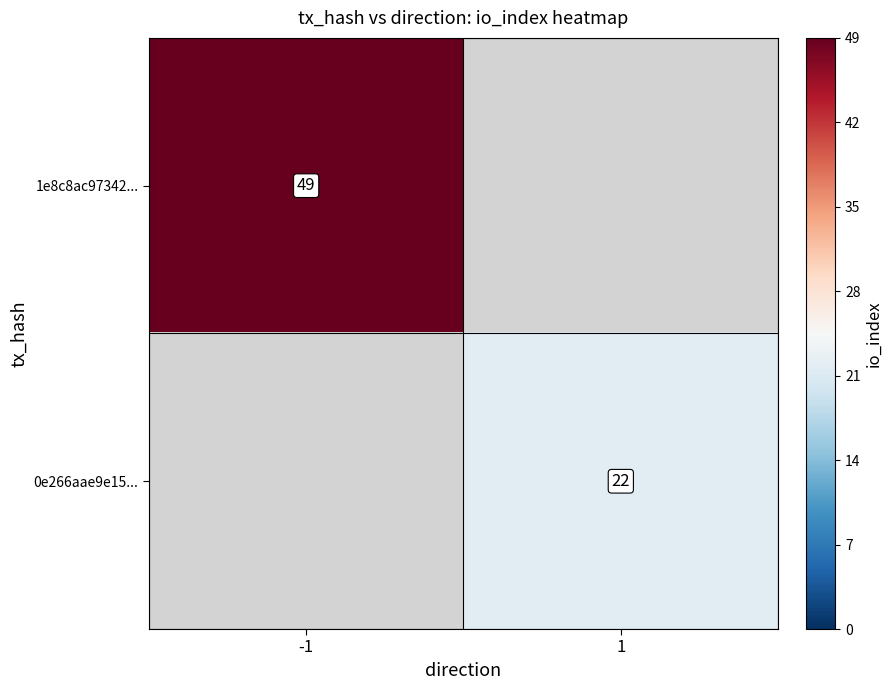

The value of 1e8c8ac97342... at -1 is 49. True or false?

True